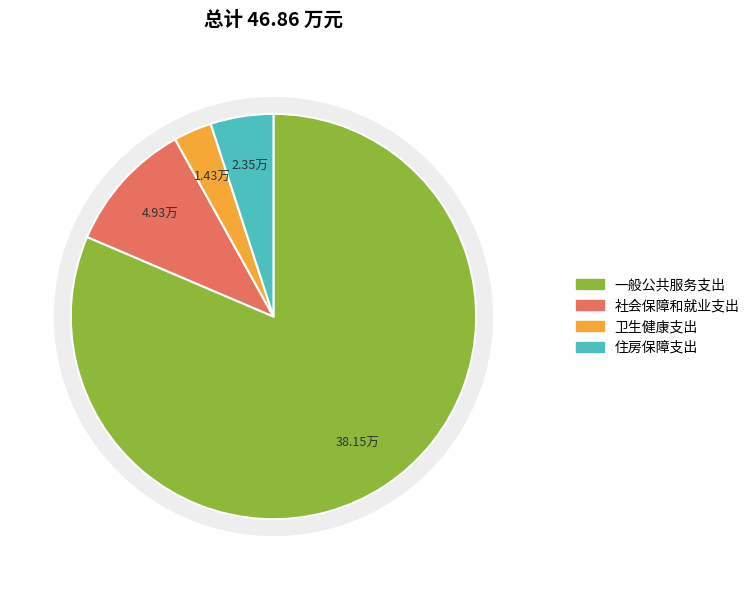

What is the change in value from 社会保障和就业支出 to 住房保障支出?

-2.6